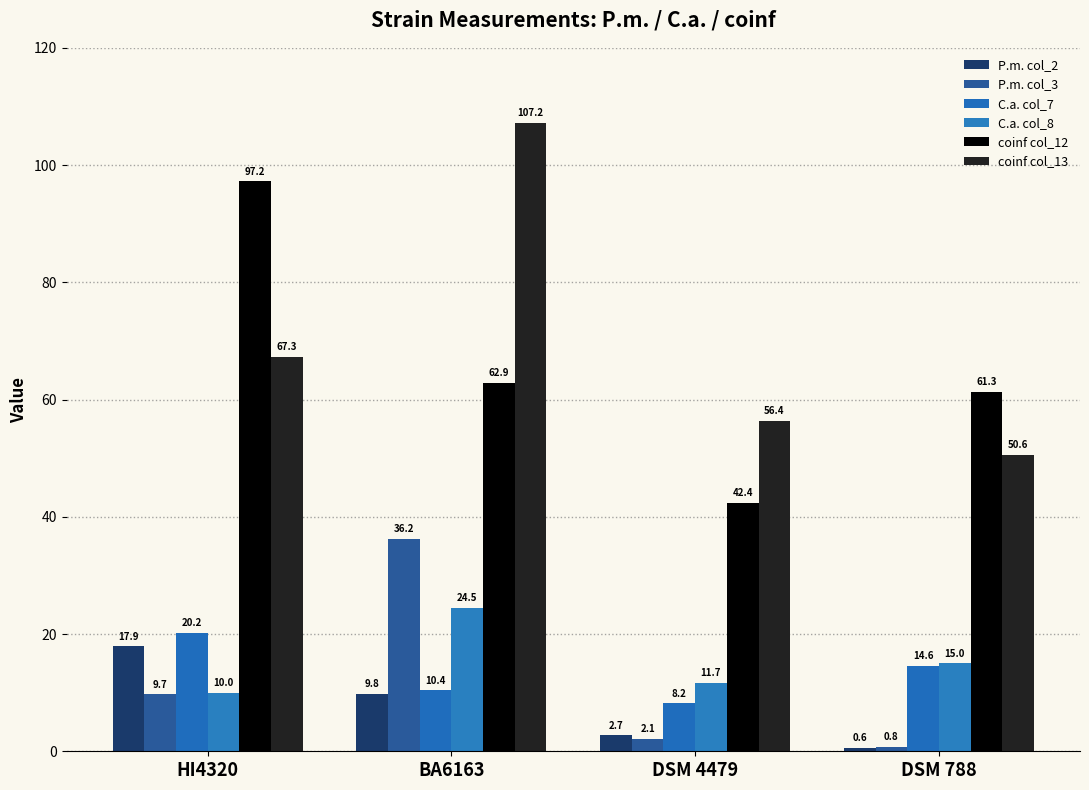

What is the sum of all P.m. col_3 values?

48.8